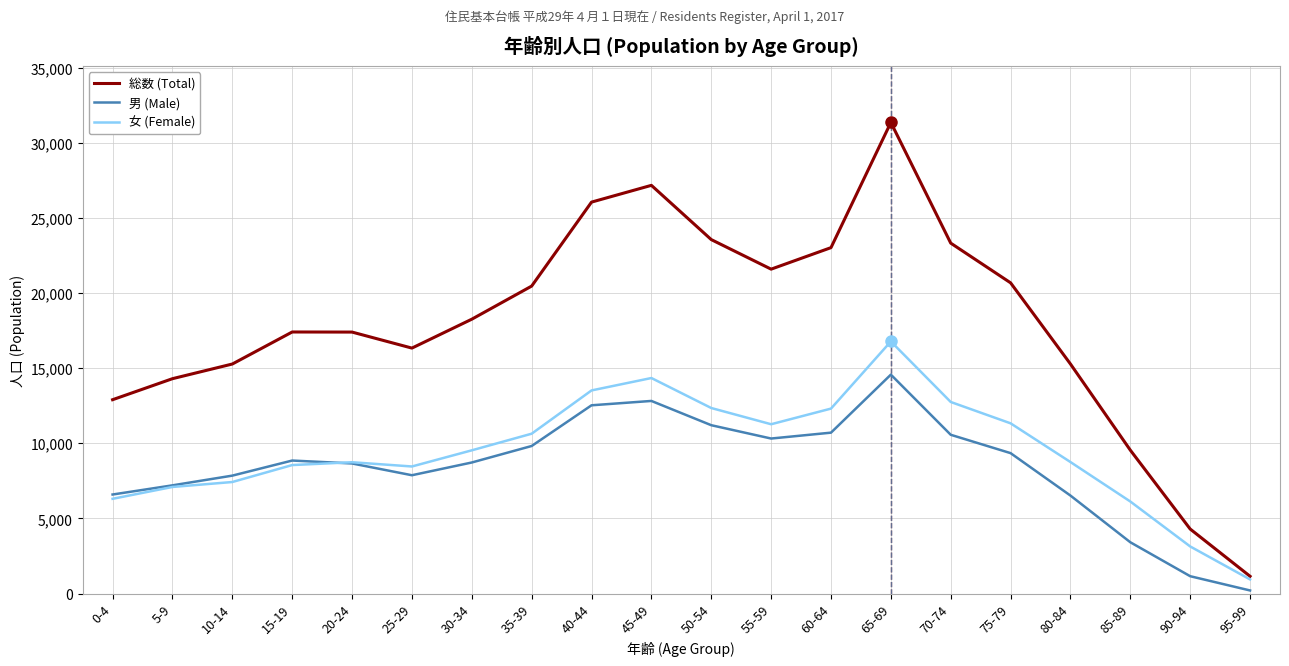

At which category is the sum across all series the highest?

65-69